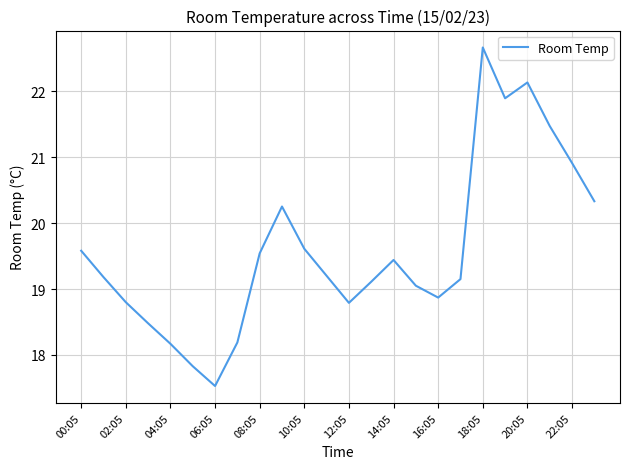

What is the minimum value shown in the chart?

17.5